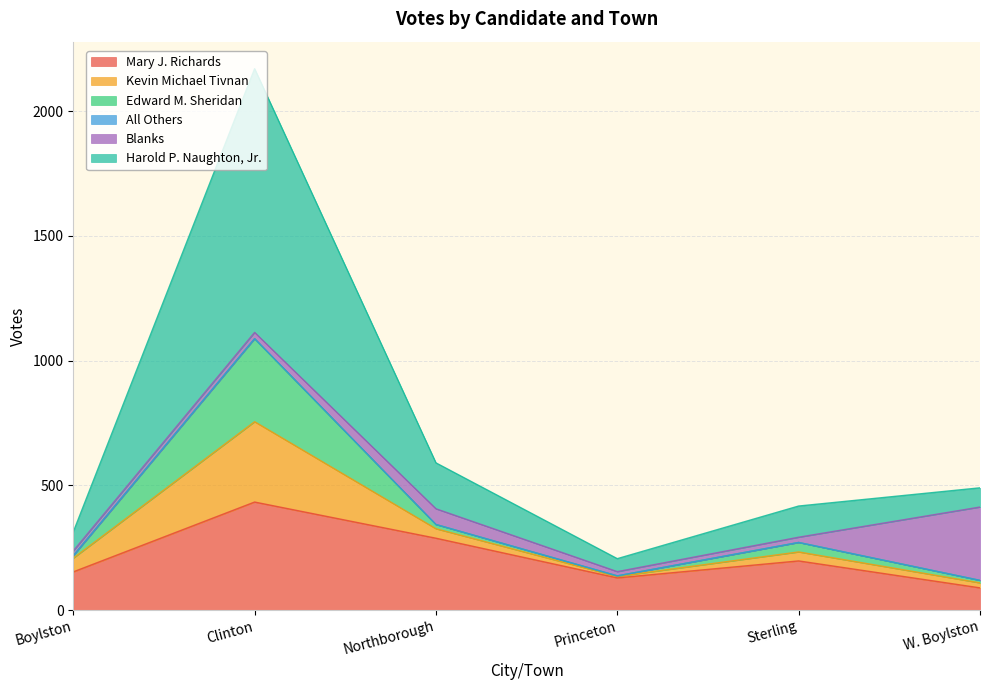

What position from the left is Clinton?

2